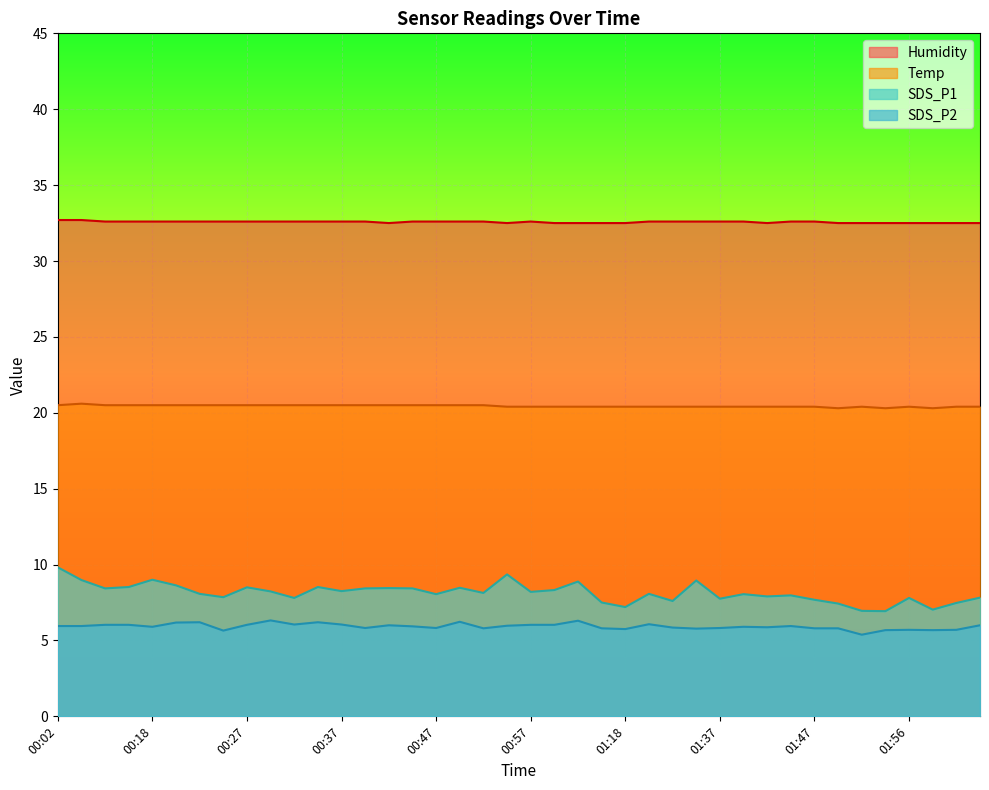

True or false: Temp and SDS_P1 intersect in this chart.

False